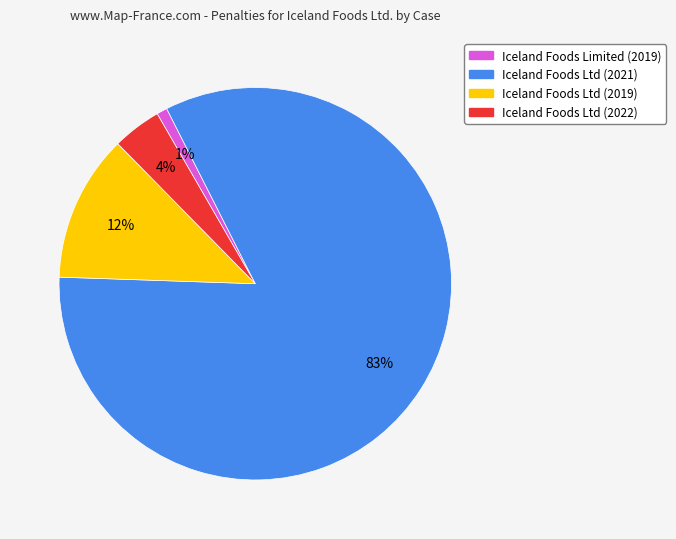

Count the number of slices in the pie.

4